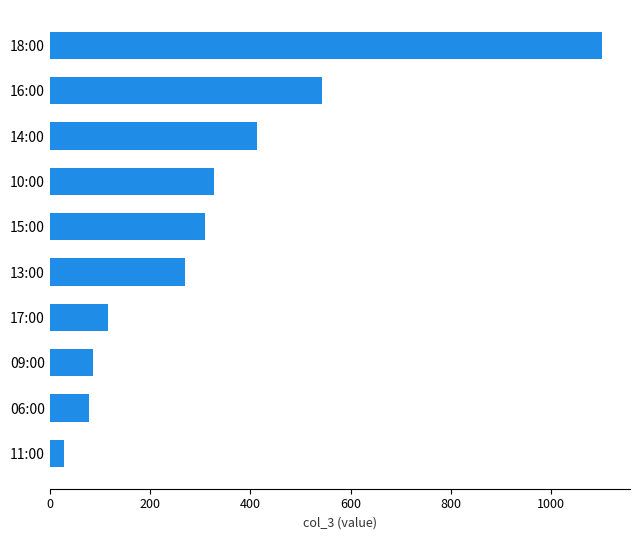

The chart shows a value of 269 at 13:00. True or false?

True